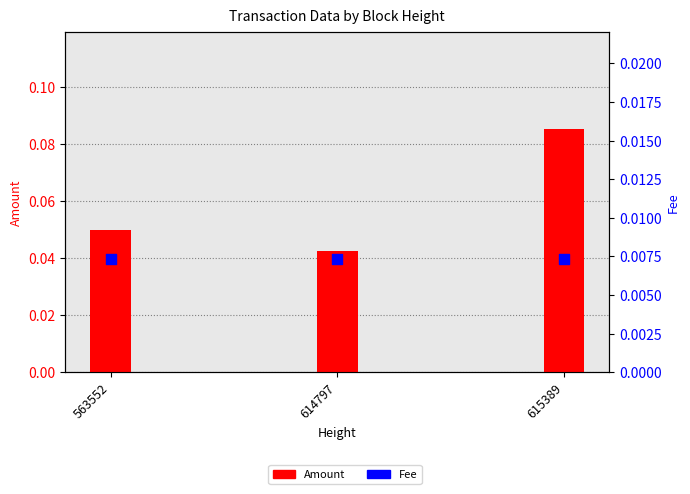

Is the value of Fee at 615389 greater than the value of Amount at 614797?

No